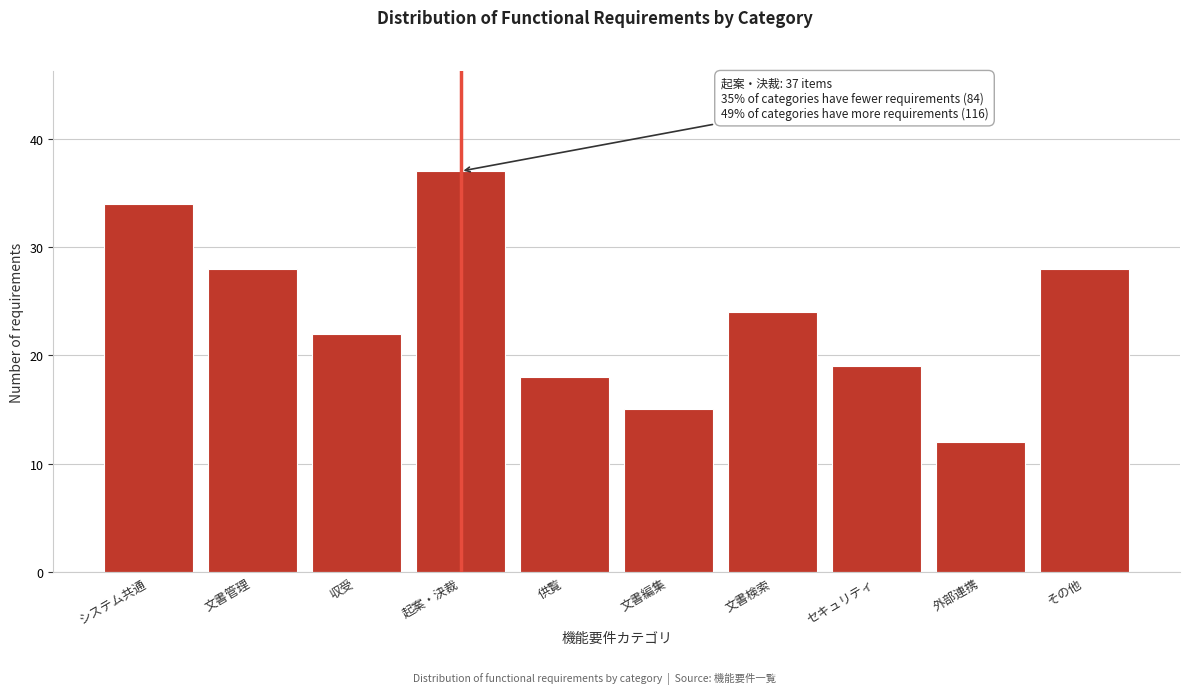

Reading right to left, extract all data points from this chart.

その他=28	外部連携=12	セキュリティ=19	文書検索=24	文書編集=15	供覧=18	起案・決裁=37	収受=22	文書管理=28	システム共通=34